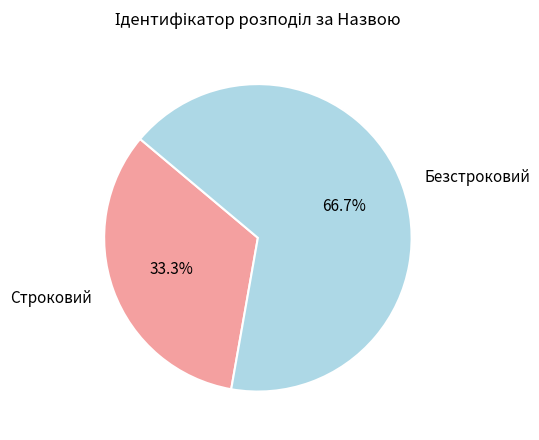

Is there a majority slice in this chart?

Yes